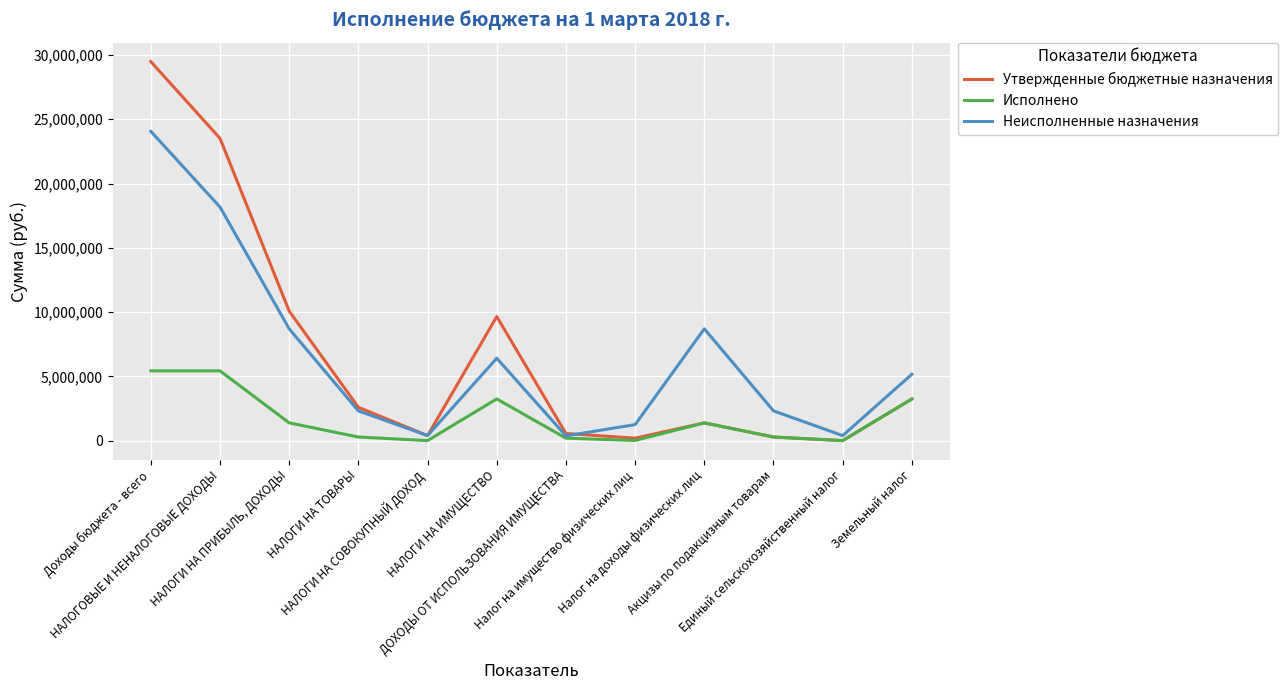

What is the highest value of the Неисполненные назначения series?

24061288.2